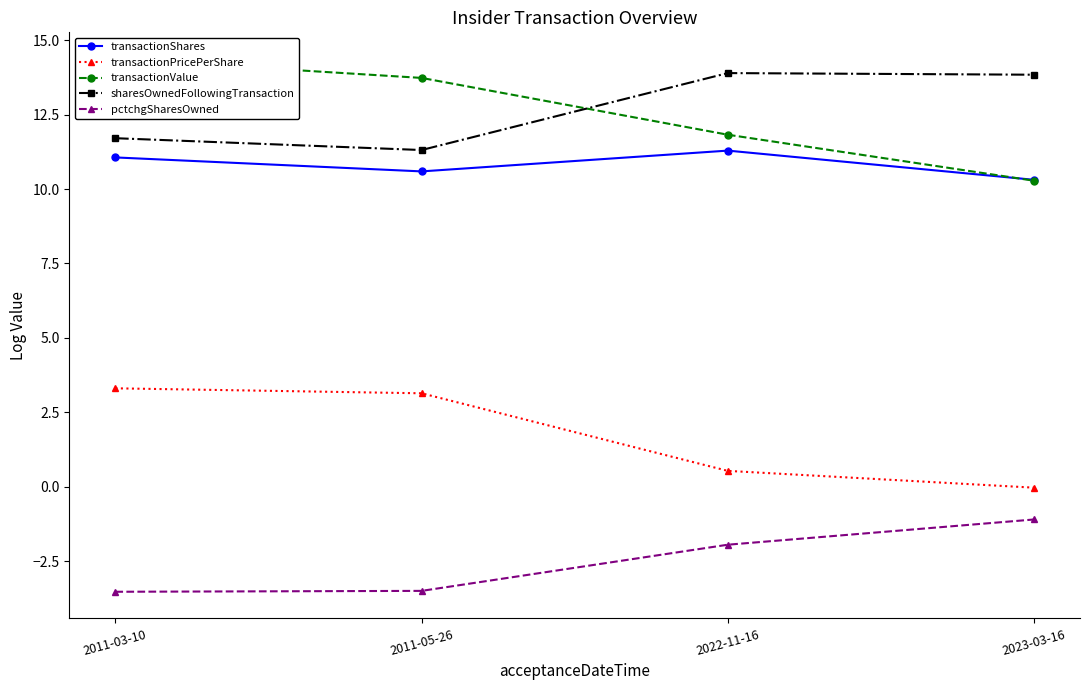

How many times do sharesOwnedFollowingTransaction and transactionValue cross each other?

1